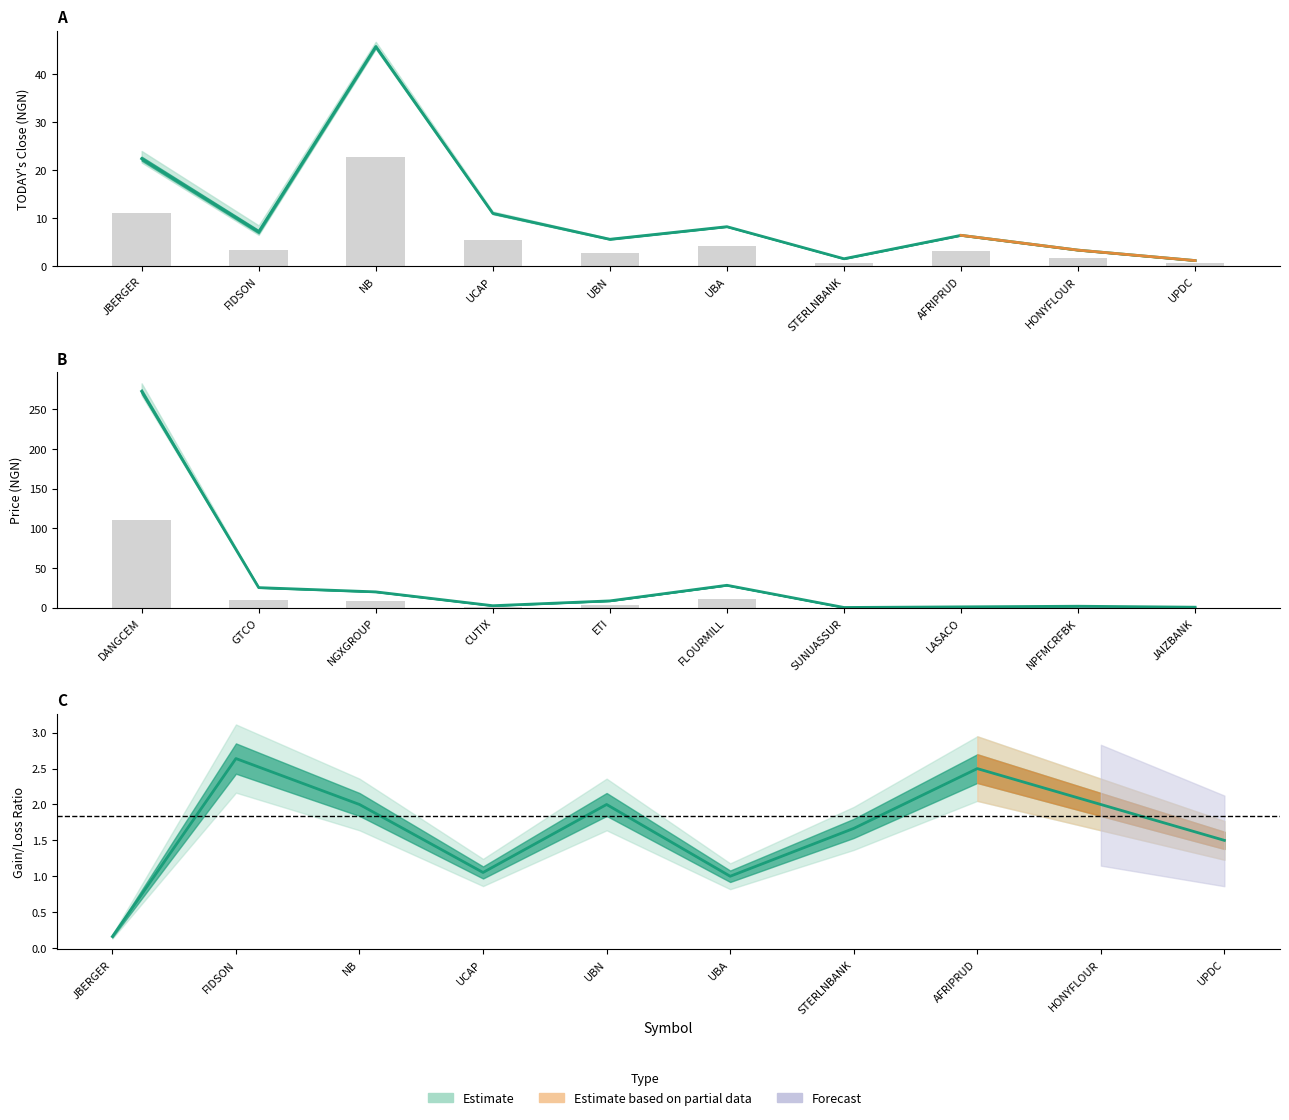

What is the difference between the maximum and minimum values in the OPEN series?

22.2